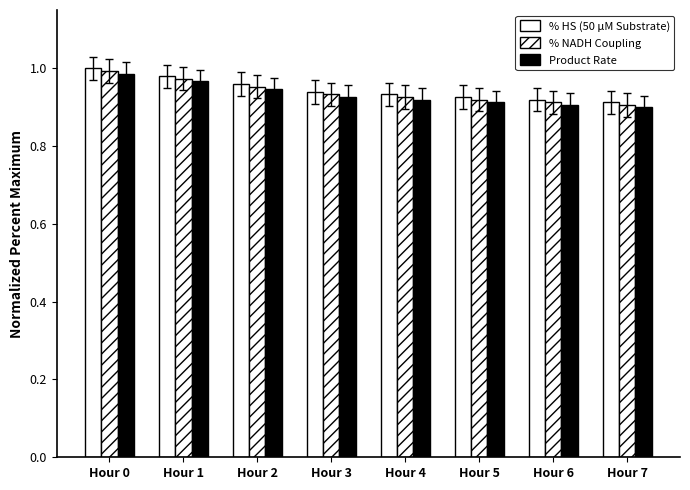

Is it true that Product Rate equals 0.4 at Hour 5?

False